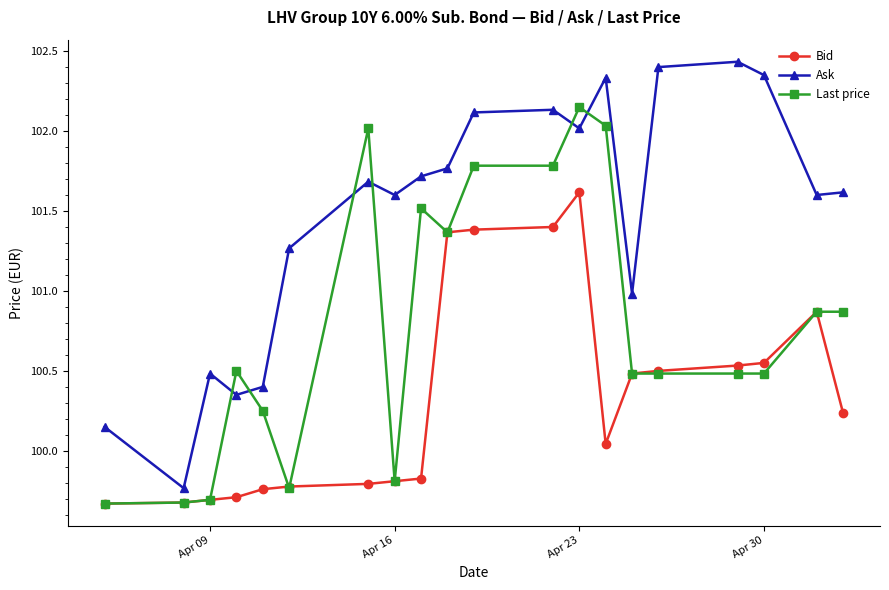

Rank the series by their average value, from highest to lowest.

Ask, Last price, Bid